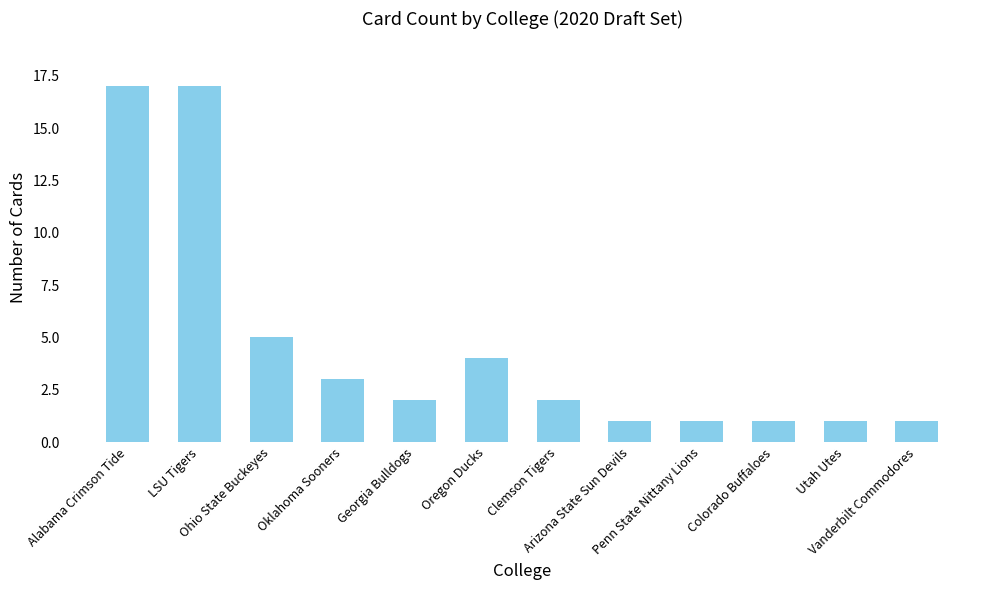

What is the maximum value shown in the chart?

17